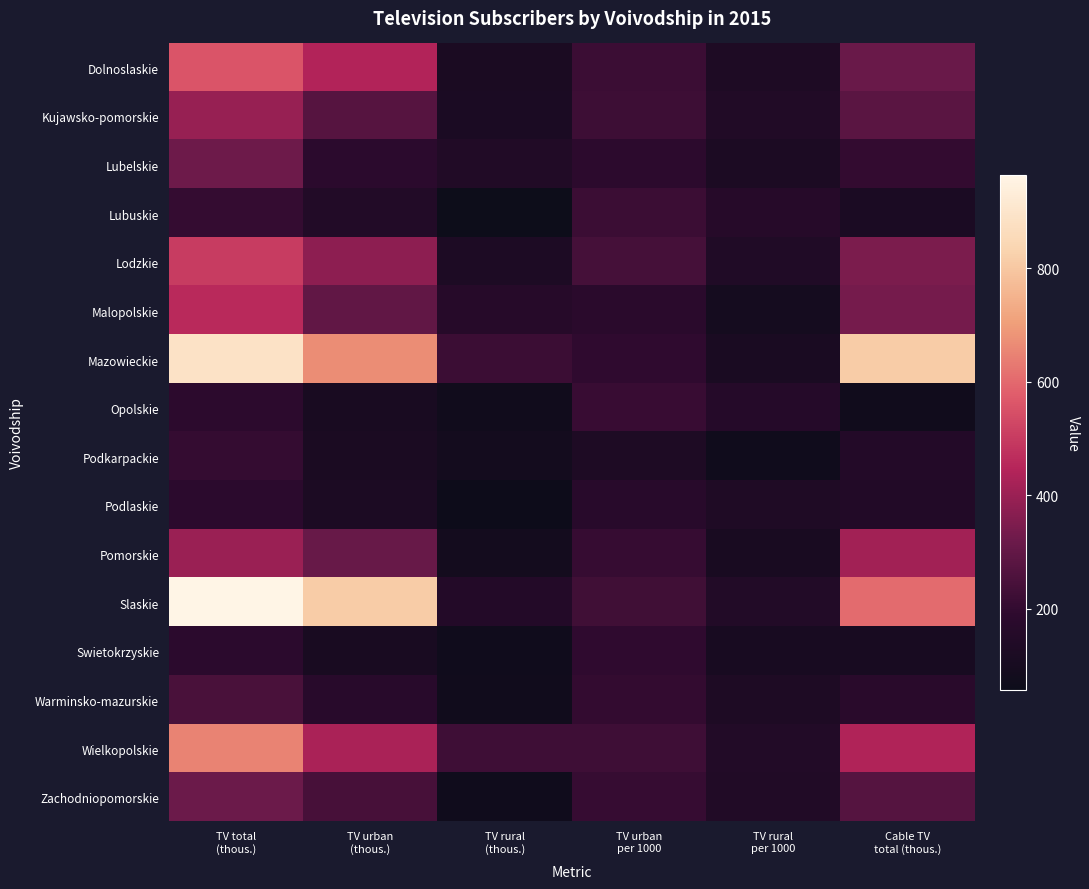

What is the total value across all series at TV urban
(thous.)?

4803.6